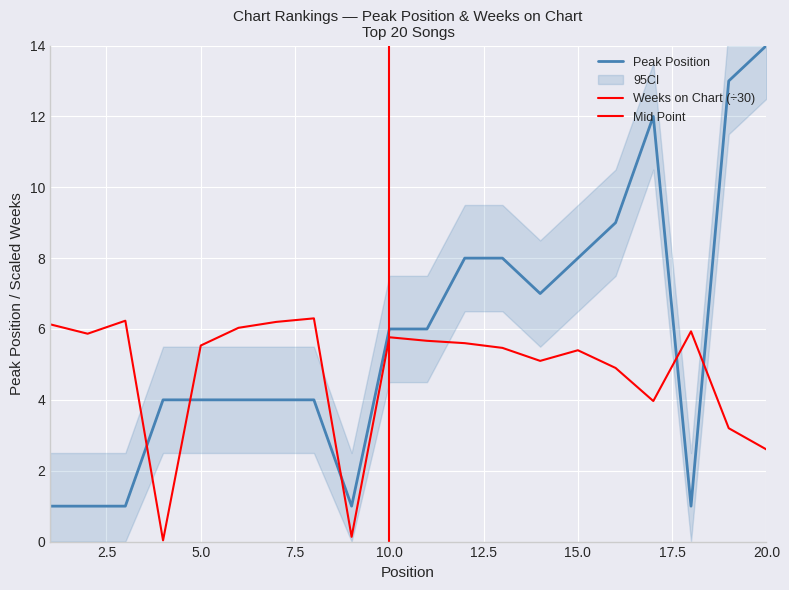

How many lines are shown in the chart?

2